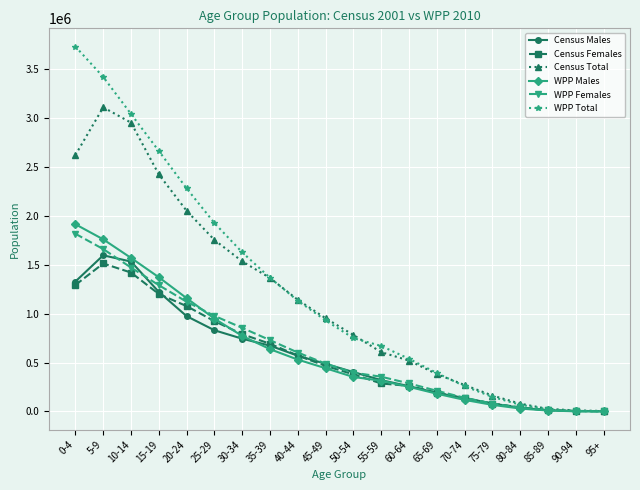

Between 45-49 and 90-94, which series saw the biggest shift?

Census Total